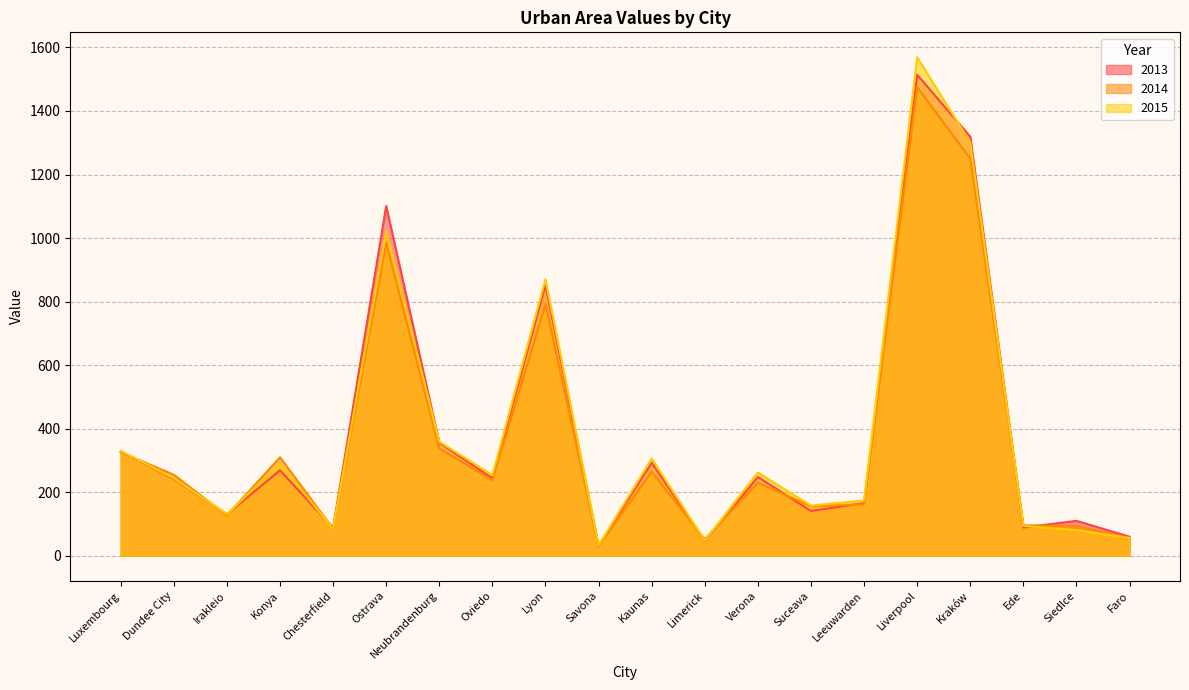

Does the chart have visible grid lines?

Yes